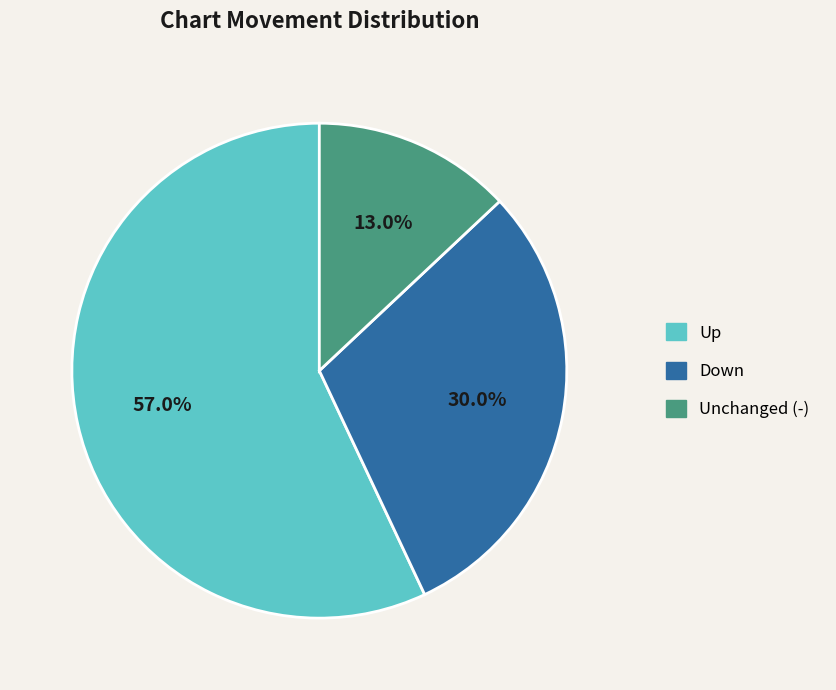

To the nearest percent, what is the average slice percentage?

33%